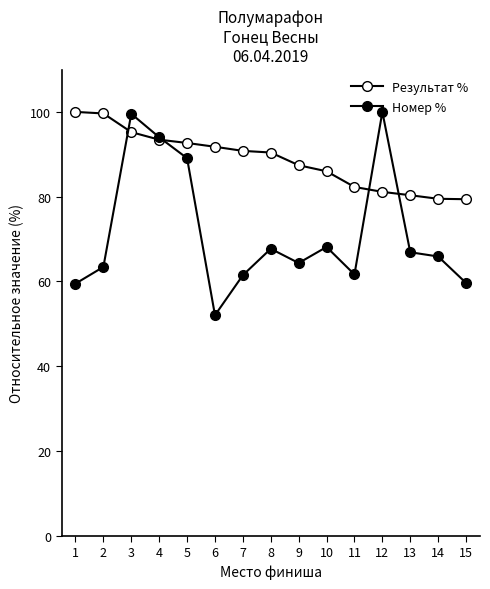

Reading left to right, list all the values displayed in this chart.

Результат %: 100.0	99.6	95.2	93.4	92.7	91.8	90.8	90.4	87.4	86.0	82.3	81.1	80.3	79.5	79.4
Номер %: 59.5	63.4	99.5	94.0	89.1	52.0	61.5	67.7	64.3	68.1	61.6	100.0	66.9	65.9	59.6